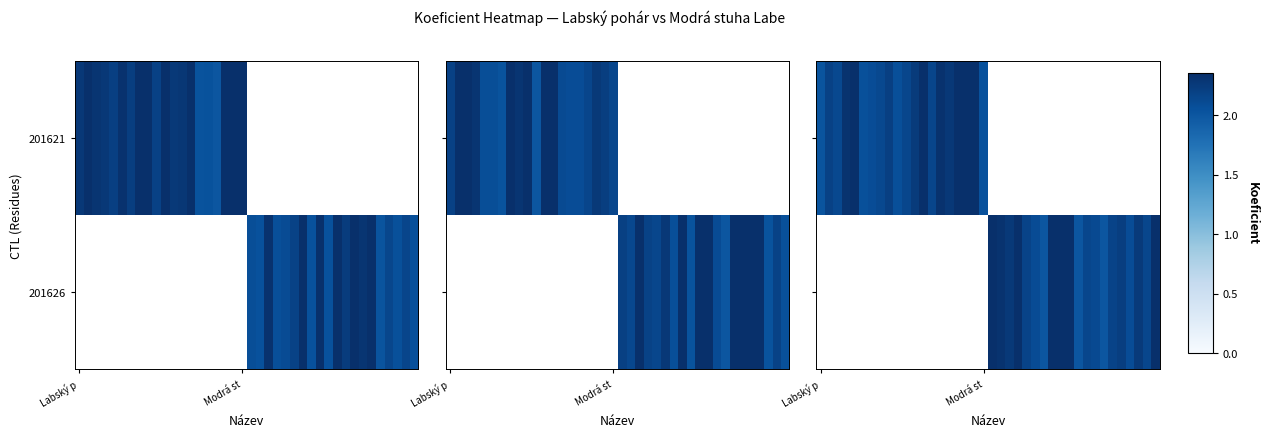

At how many categories does at least one series exceed 2?

40